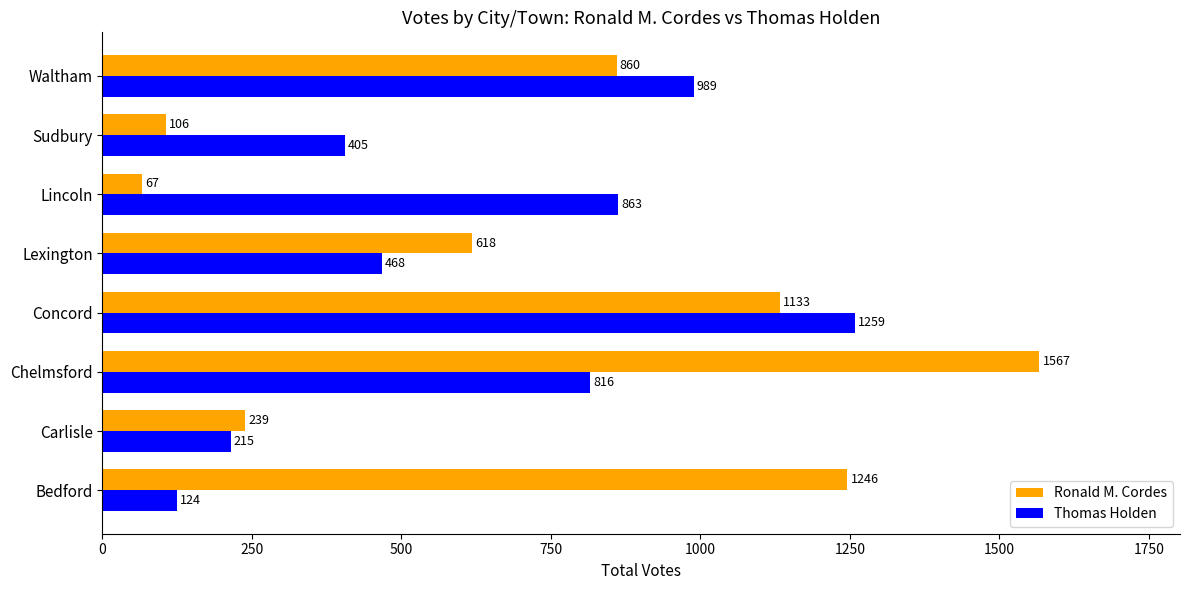

What is the maximum value for Thomas Holden?

1259